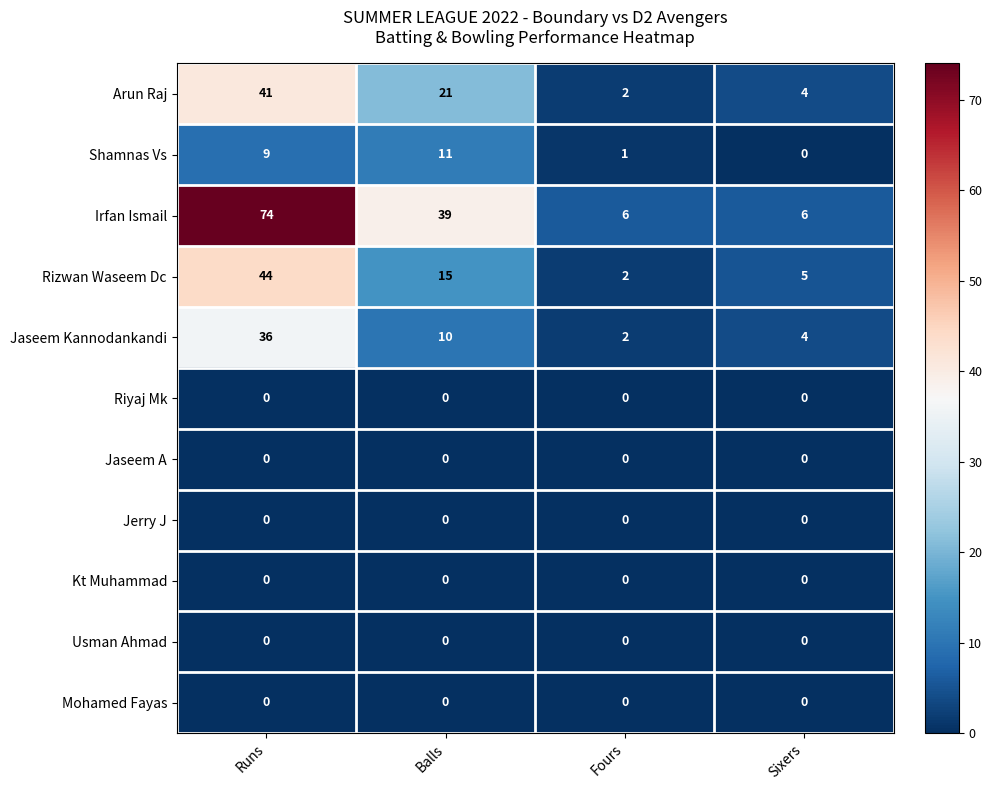

What is the spread (max minus min) of values at Sixers?

6